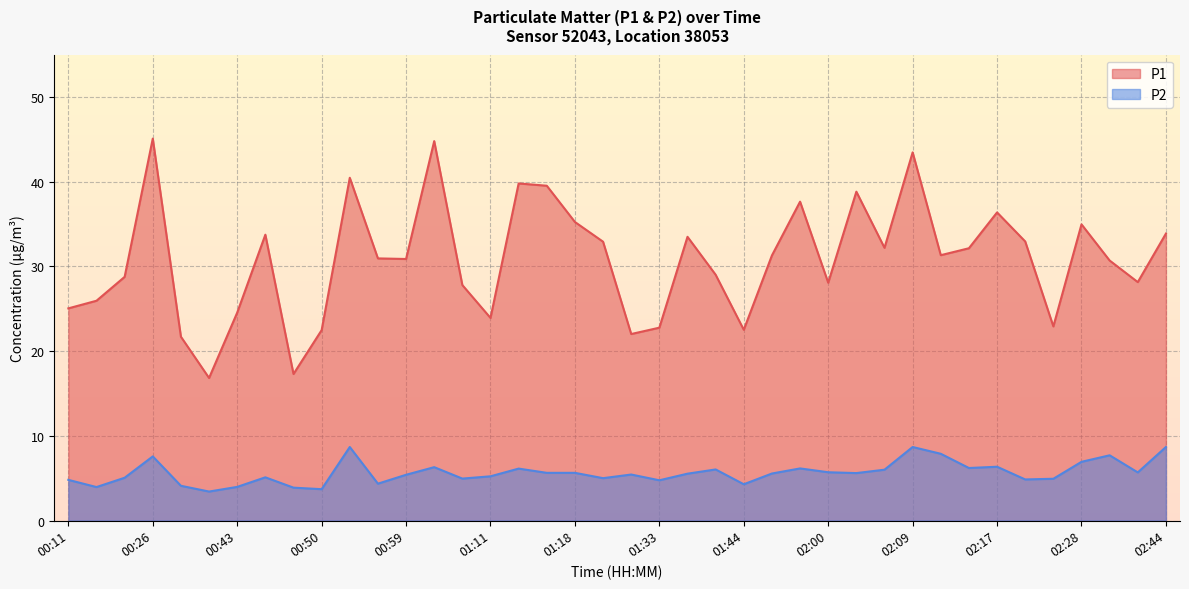

Where does the P2 series first go above 5?

00:23